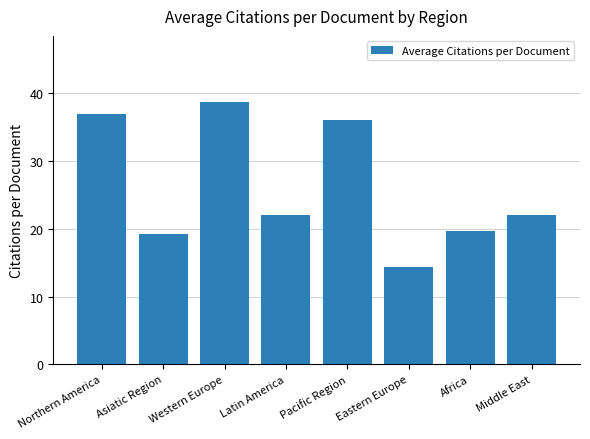

The value at Africa is 19.6. True or false?

True